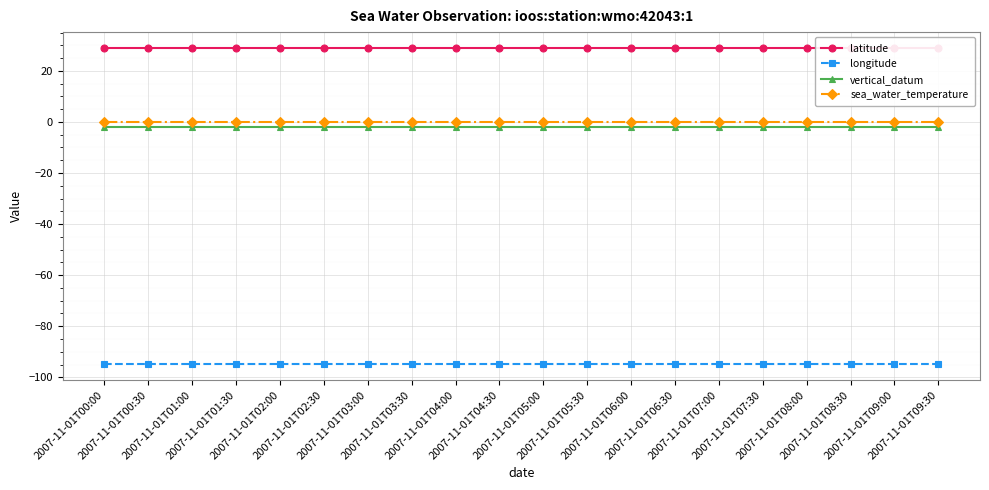

Rank the categories by vertical_datum value from highest to lowest.

2007-11-01T00:00, 2007-11-01T00:30, 2007-11-01T01:00, 2007-11-01T01:30, 2007-11-01T02:00, 2007-11-01T02:30, 2007-11-01T03:00, 2007-11-01T03:30, 2007-11-01T04:00, 2007-11-01T04:30, 2007-11-01T05:00, 2007-11-01T05:30, 2007-11-01T06:00, 2007-11-01T06:30, 2007-11-01T07:00, 2007-11-01T07:30, 2007-11-01T08:00, 2007-11-01T08:30, 2007-11-01T09:00, 2007-11-01T09:30